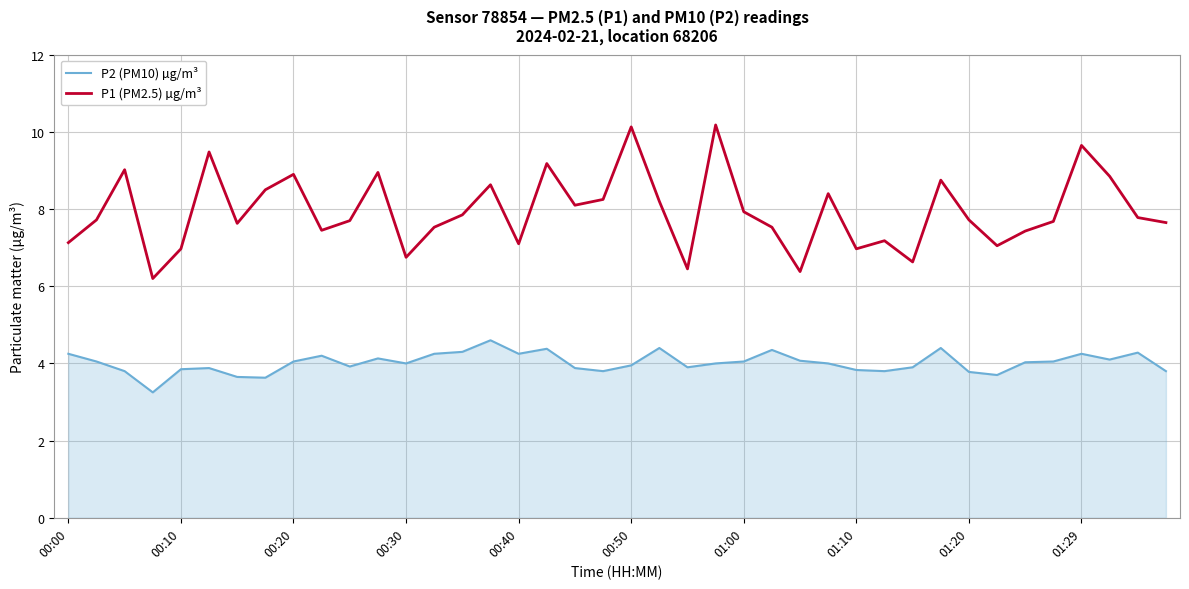

True or false: P1 (PM2.5) µg/m³ and P2 (PM10) µg/m³ intersect in this chart.

False